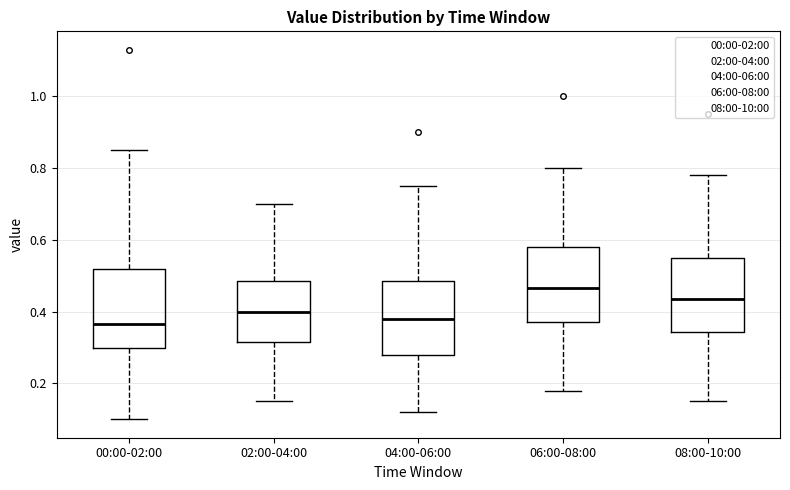

Where is the lower edge of the box for 00:00-02:00 on the y-axis? The values are not printed on the chart, so give them approximately, as read against the axis.

0.30